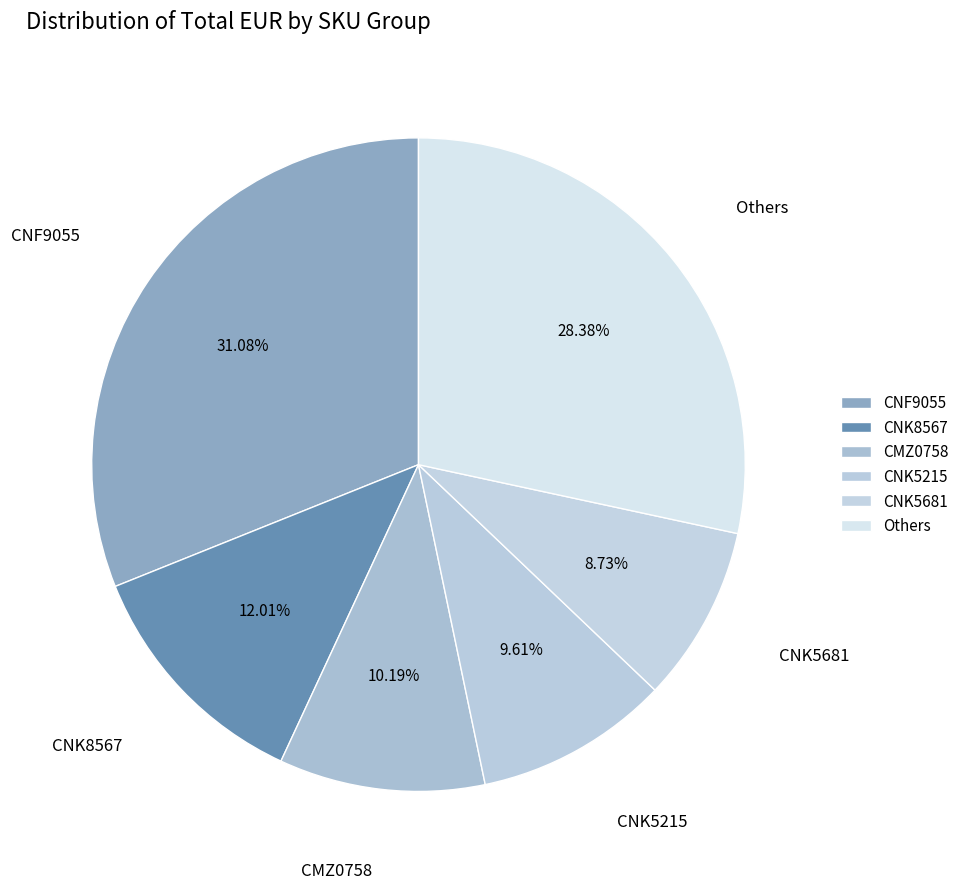

Count the number of slices in the pie.

6